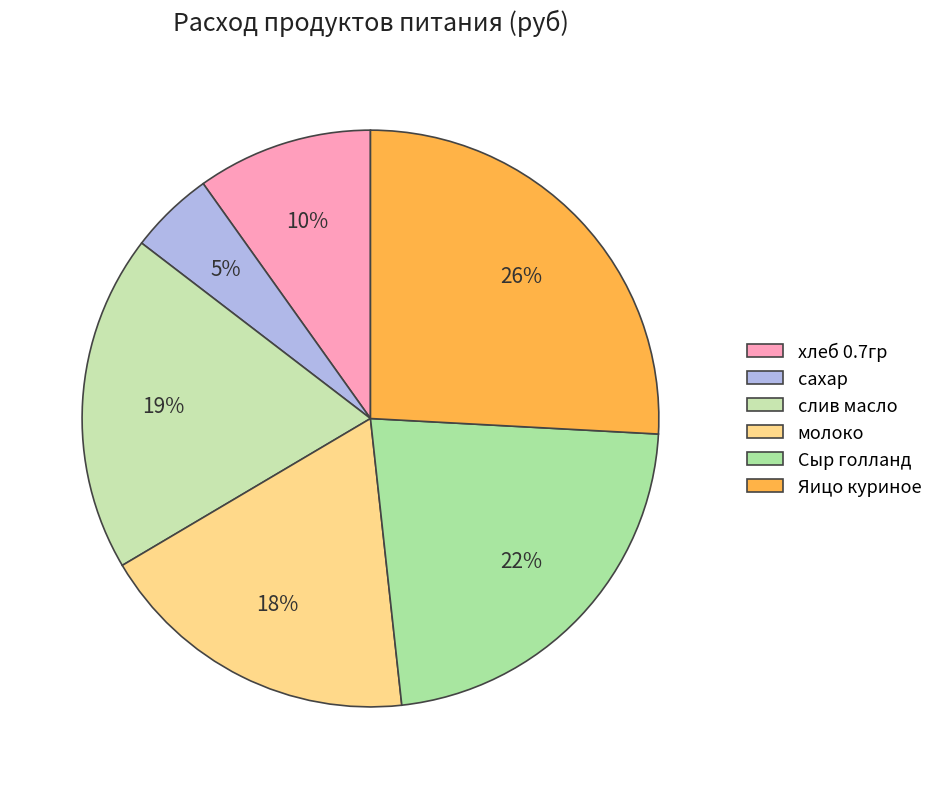

Which has a higher value, молоко or Яицо куриное?

Яицо куриное